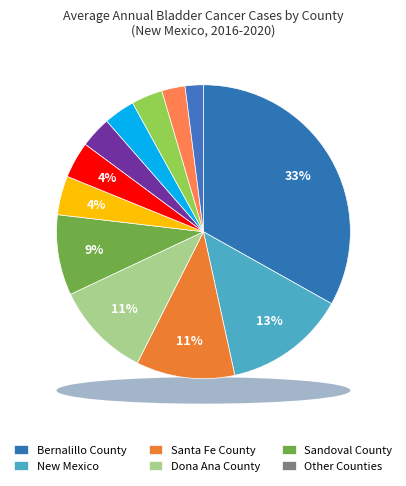

To the nearest percent, what is the difference between the largest and smallest slice percentages?

31%